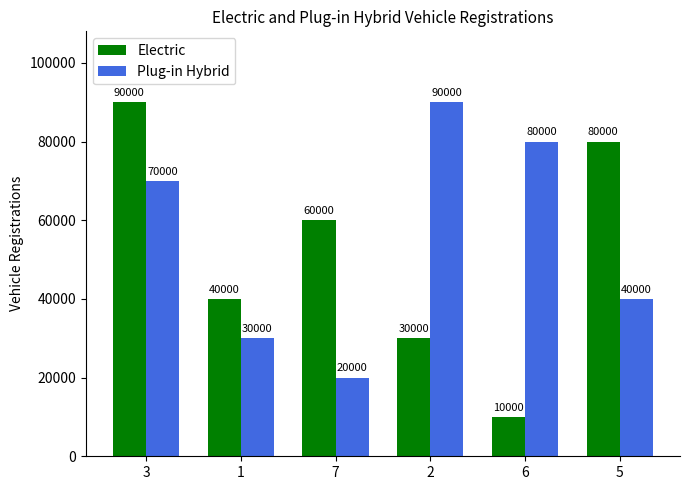

What is the difference between the second highest and minimum values in the Plug-in Hybrid series?

60000